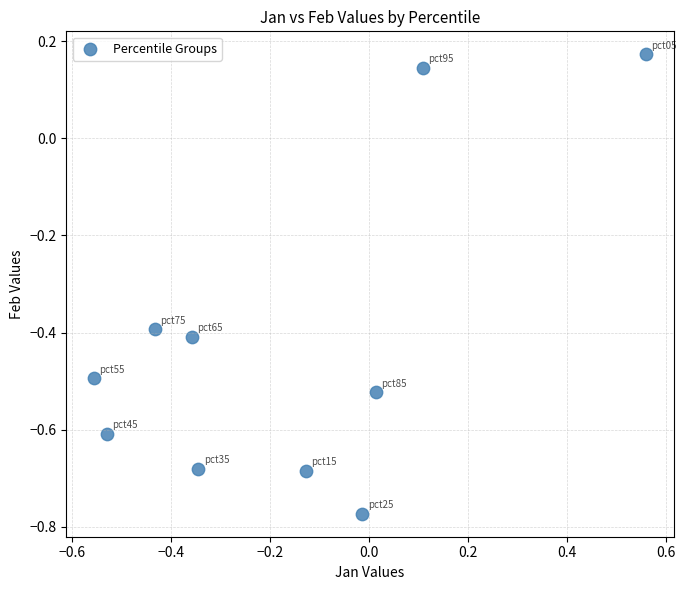

What is the range of Y values (max minus min)?

0.9